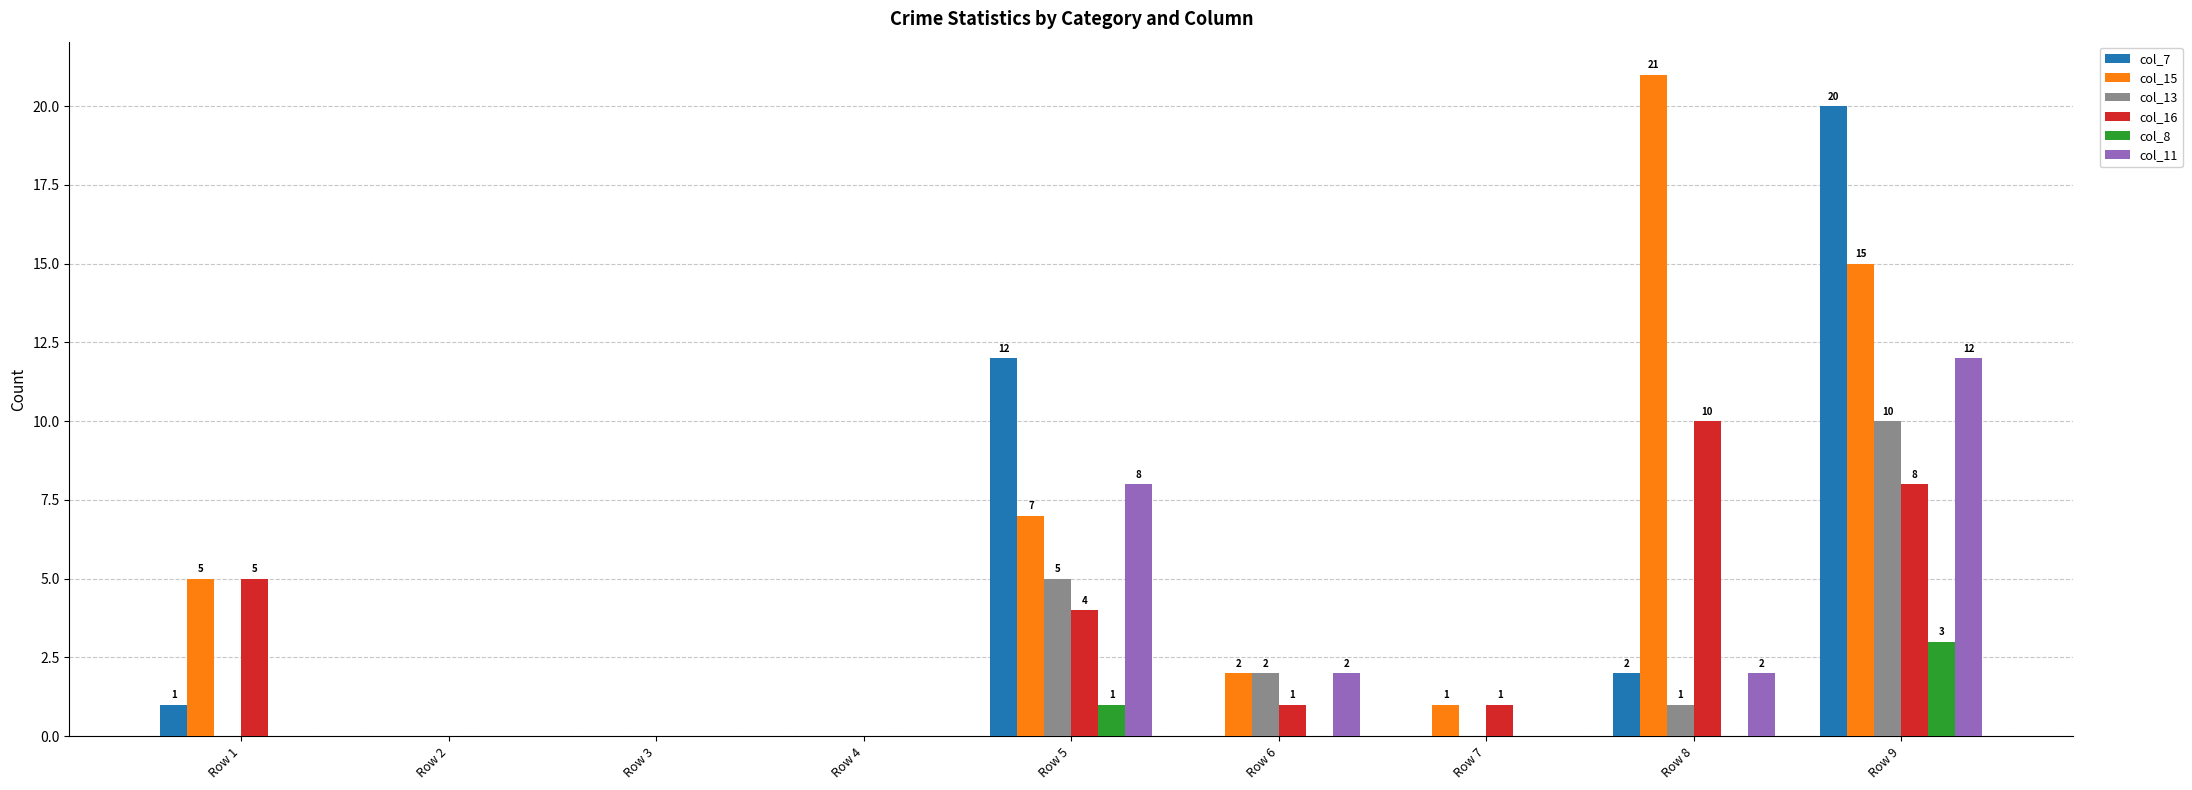

Reading right to left, list all the values displayed in this chart.

col_7: 20	2	0	0	12	0	0	0	1
col_15: 15	21	1	2	7	0	0	0	5
col_13: 10	1	0	2	5	0	0	0	0
col_16: 8	10	1	1	4	0	0	0	5
col_8: 3	0	0	0	1	0	0	0	0
col_11: 12	2	0	2	8	0	0	0	0